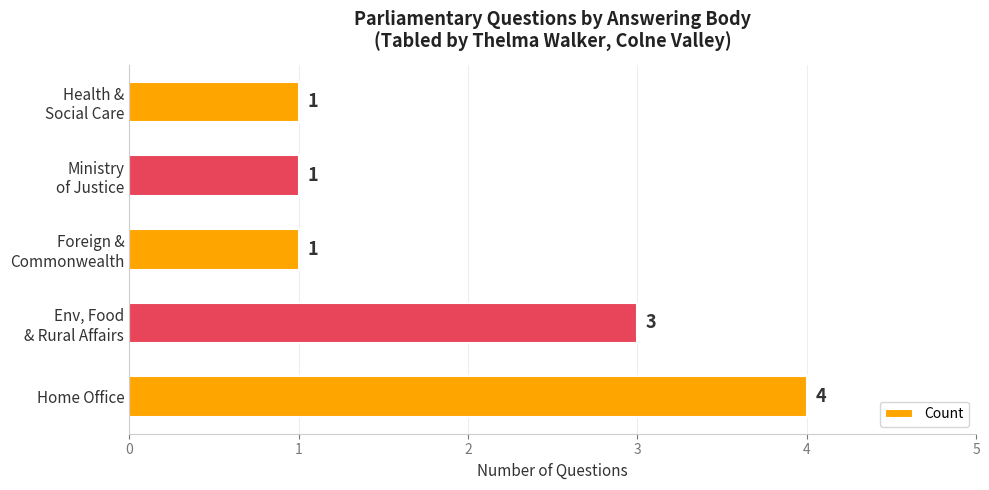

What is the difference between the maximum and minimum values?

3